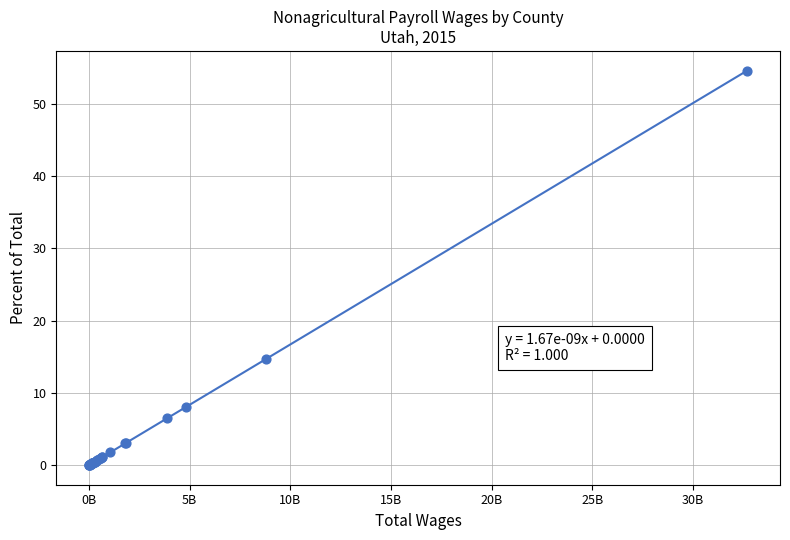

What Y value in the scatter plot is closest to 27?

14.7